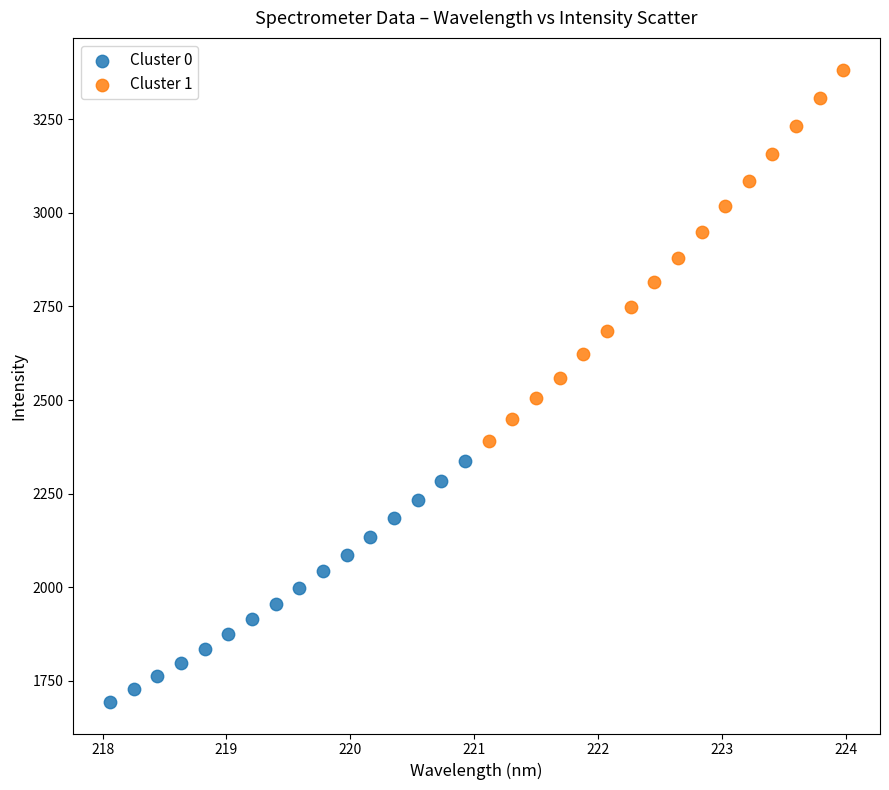

Which series reaches the maximum Y coordinate?

Cluster 1